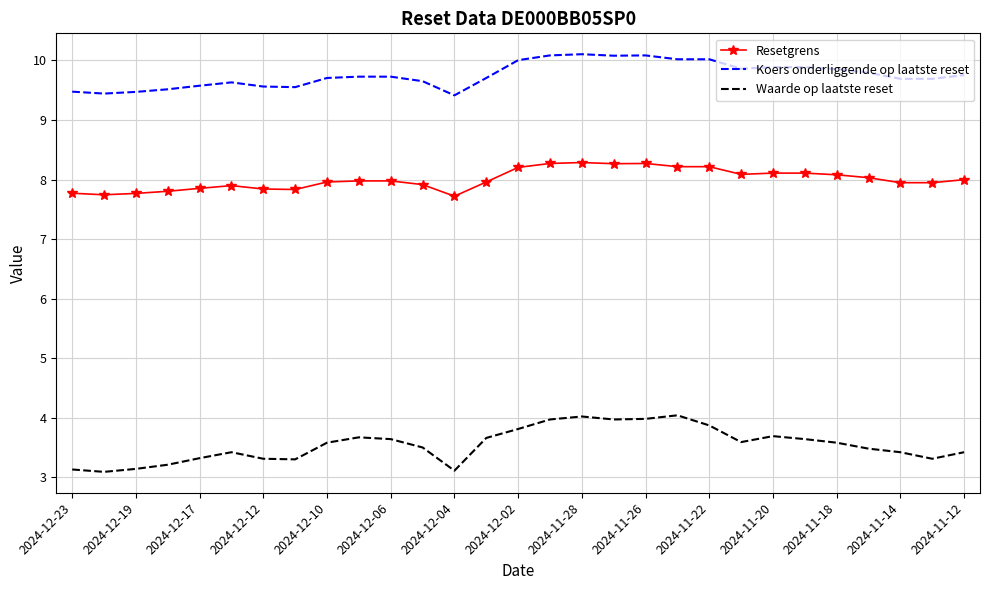

Which series has the largest total across all categories?

Koers onderliggende op laatste reset